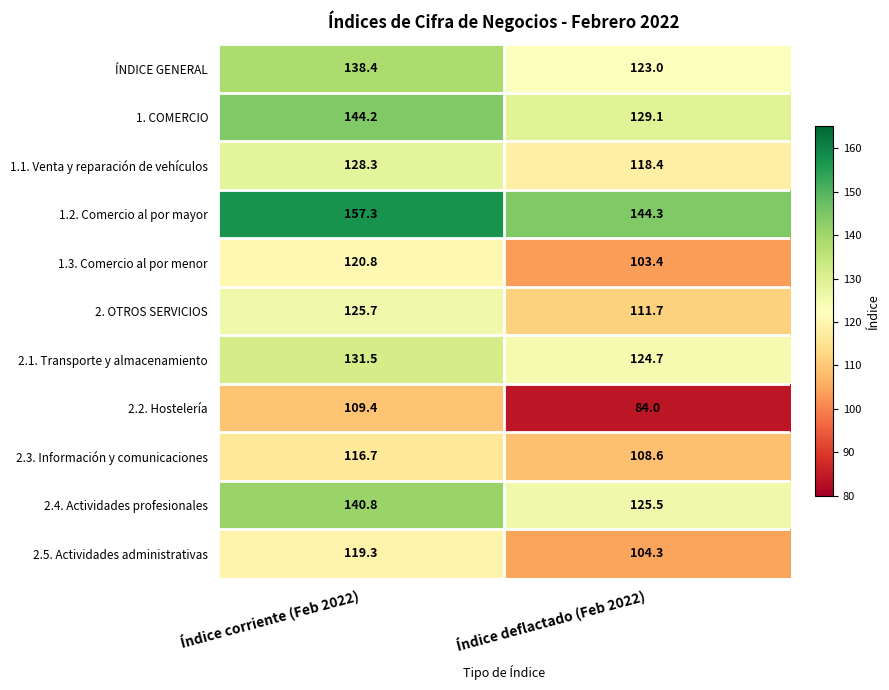

Is it true that 1.2. Comercio al por mayor equals 144.3 at Índice deflactado (Feb 2022)?

True